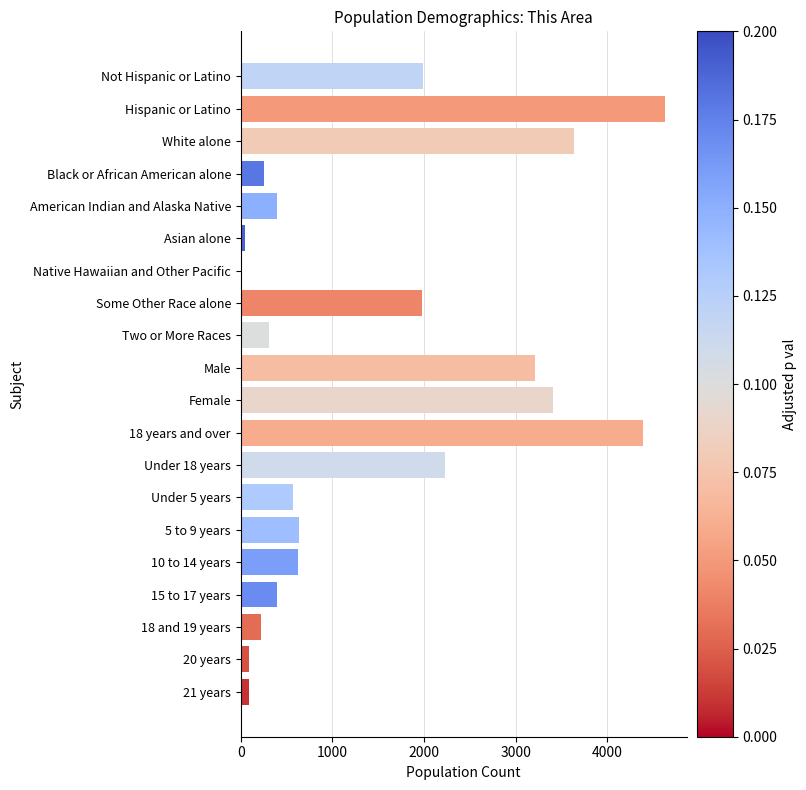

What is the sum of all values?

29097